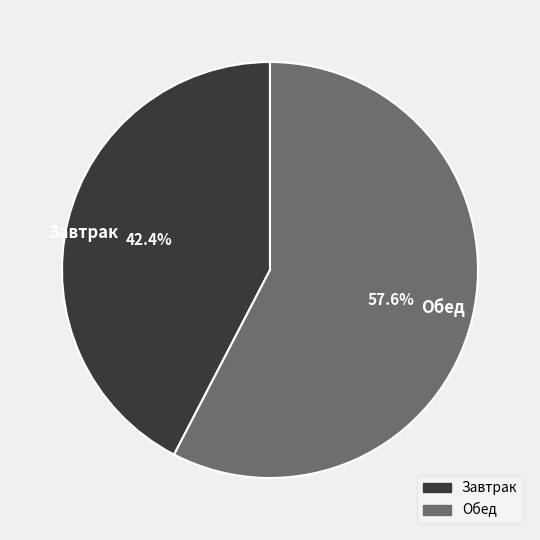

To the nearest percent, what is the average slice percentage?

50%